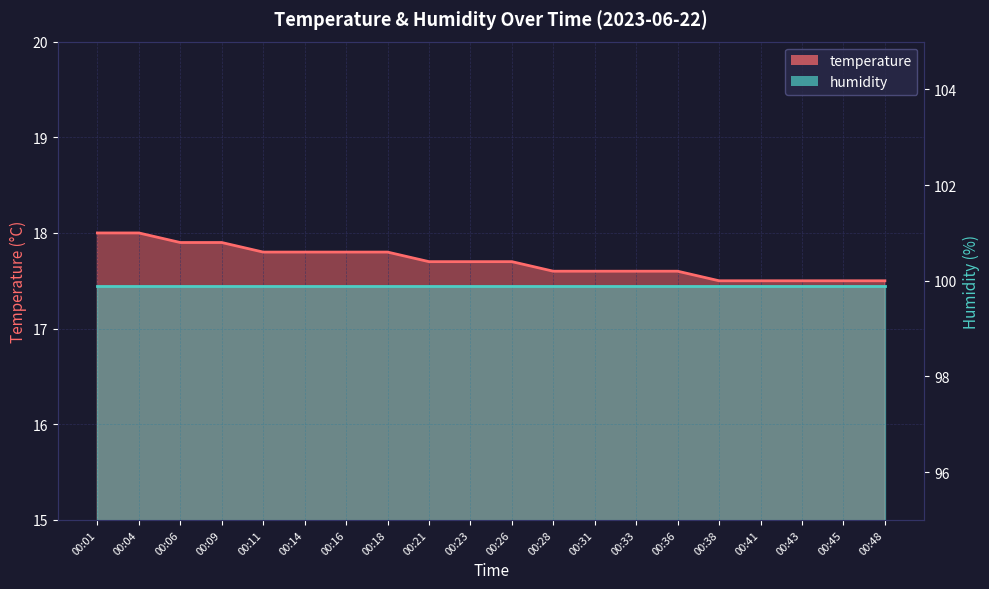

What is the maximum value shown in the chart?

18.0